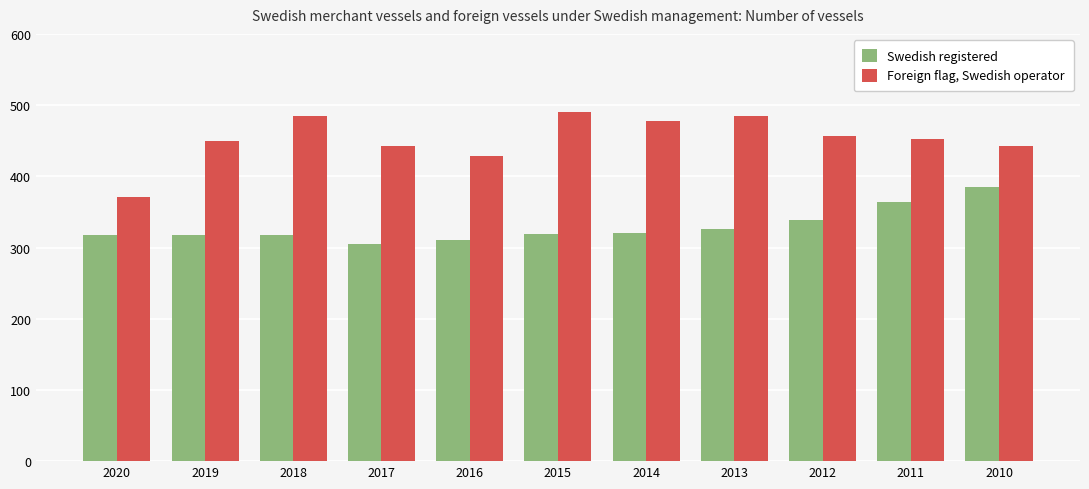

Which series changed the most between 2020 and 2018?

Foreign flag, Swedish operator